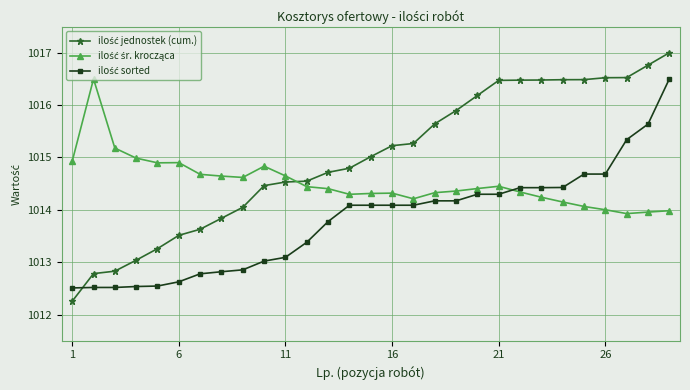

Does the chart display data point markers on the line(s)?

Yes